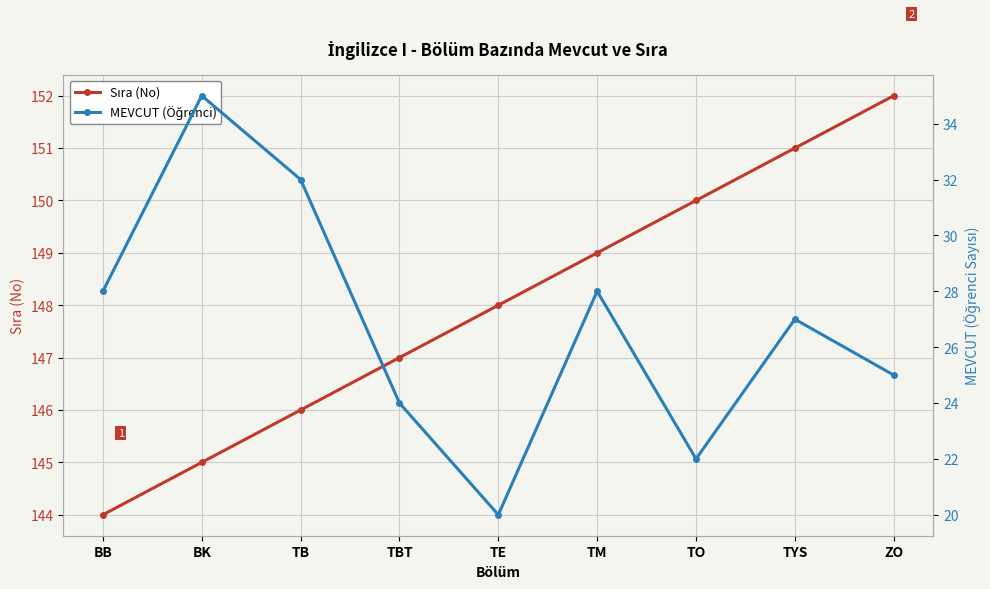

True or false: Sıra (No) has a value of 74 at BB.

False